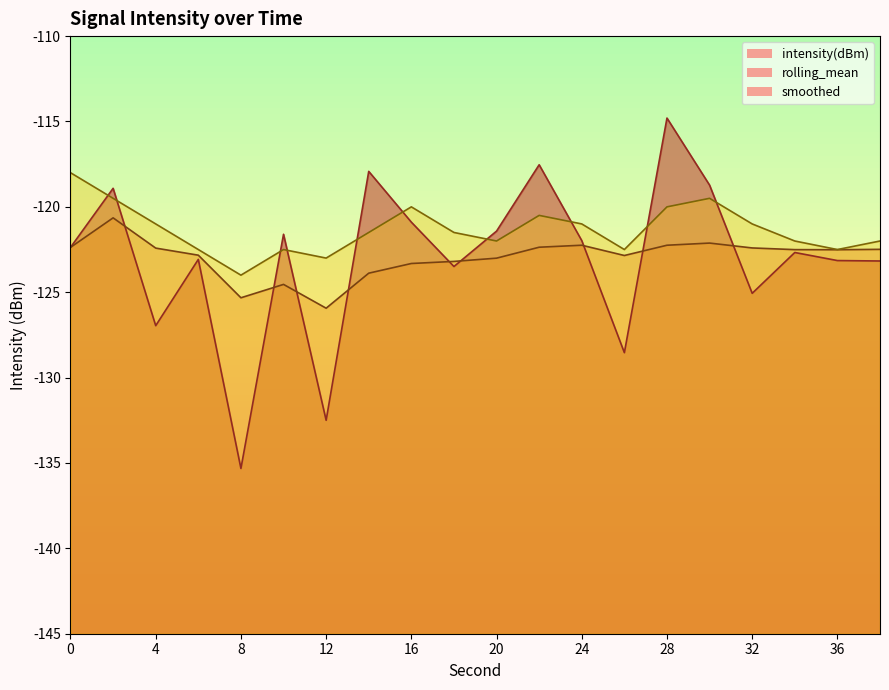

True or false: rolling_mean has more than 1 points higher than both neighbors.

True